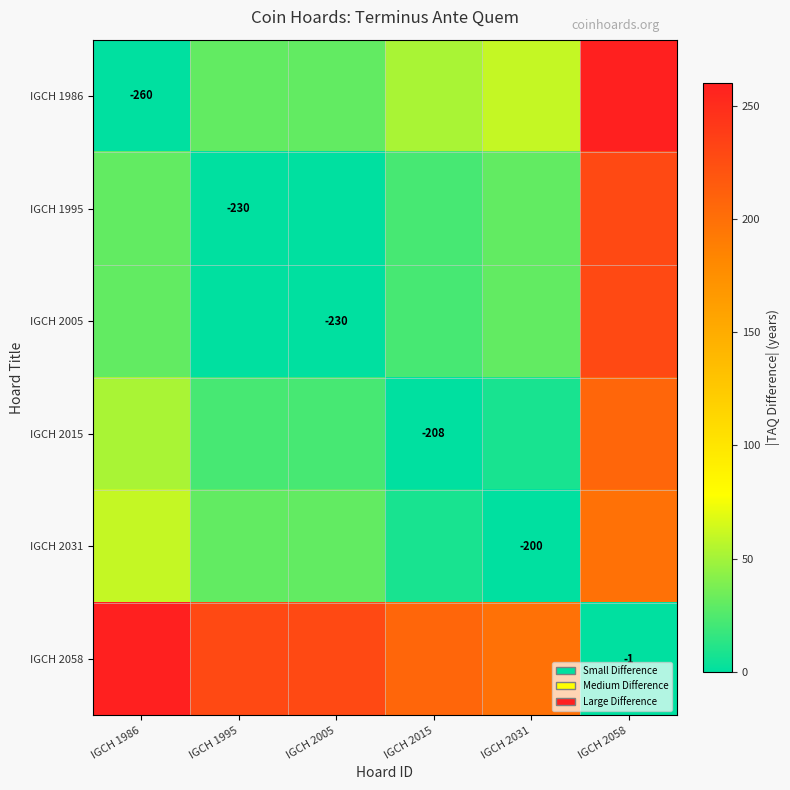

What is the highest value of the IGCH 1986 series?

259